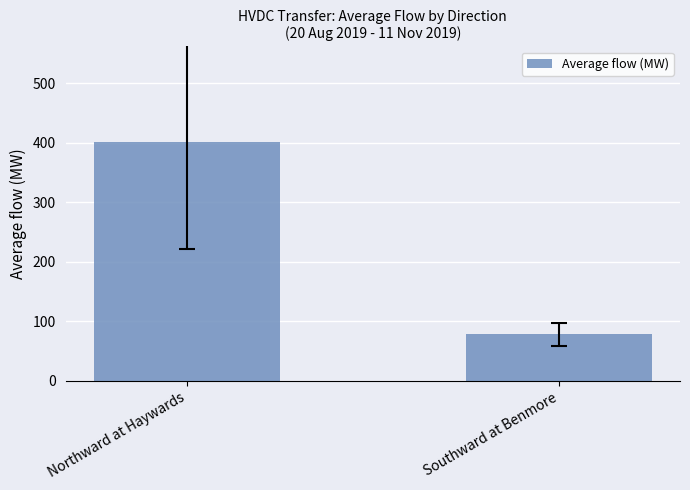

Between Northward at Haywards and Southward at Benmore, which is larger?

Northward at Haywards